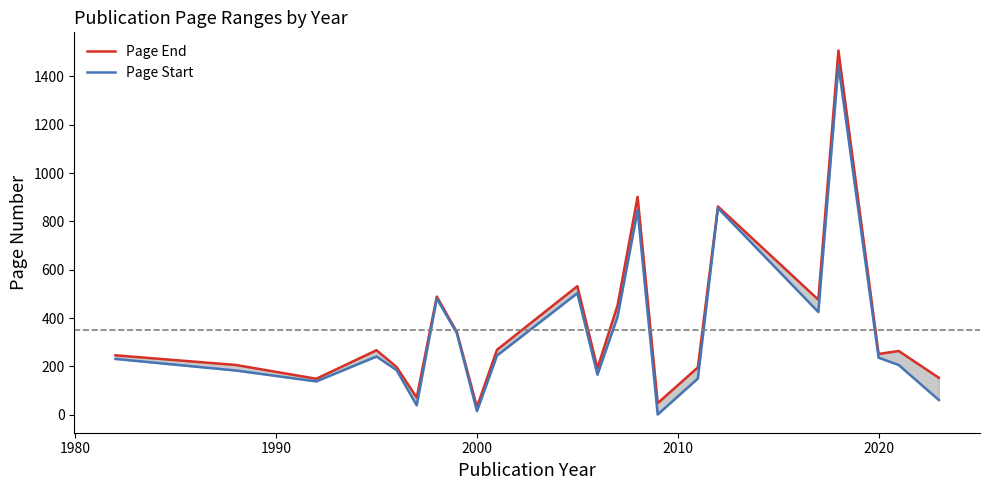

What is the value of the Page Start point at the 11th from the left?

503.0